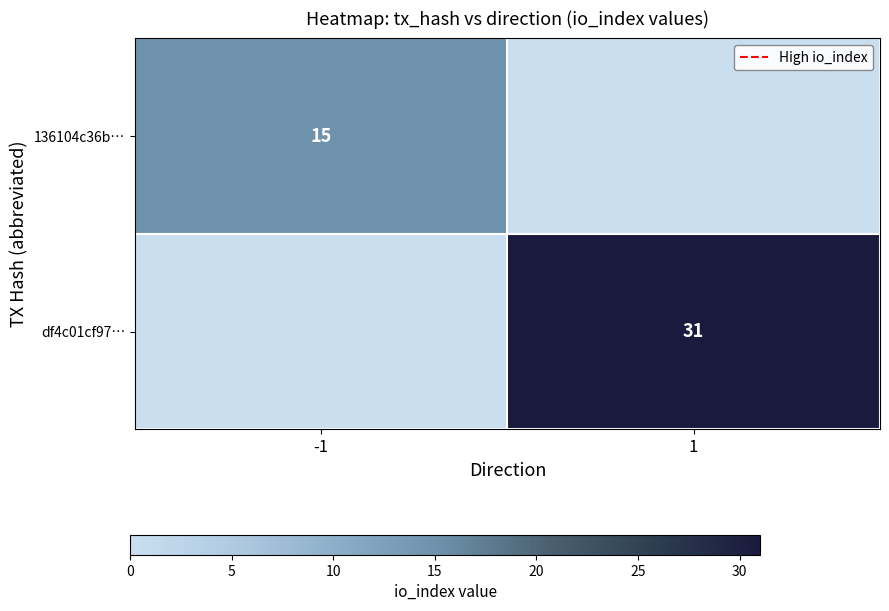

The value of 136104c36b… at -1 is 15. True or false?

True